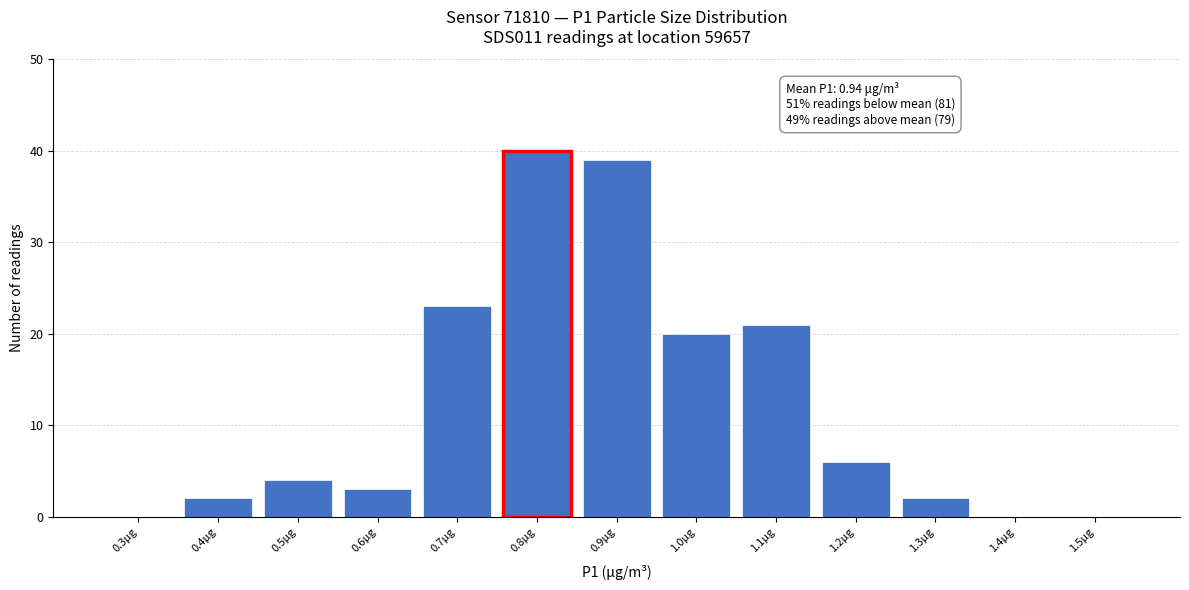

Reading left to right, what are all the values shown in this chart?

0.3μg=0	0.4μg=2	0.5μg=4	0.6μg=3	0.7μg=23	0.8μg=40	0.9μg=39	1.0μg=20	1.1μg=21	1.2μg=6	1.3μg=2	1.4μg=0	1.5μg=0